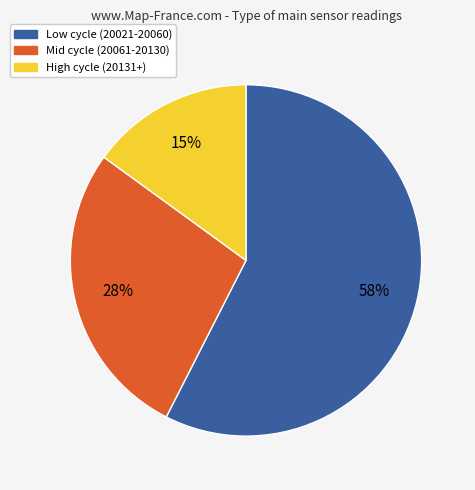

To the nearest percent, what is the difference between the largest and smallest slice percentages?

43%